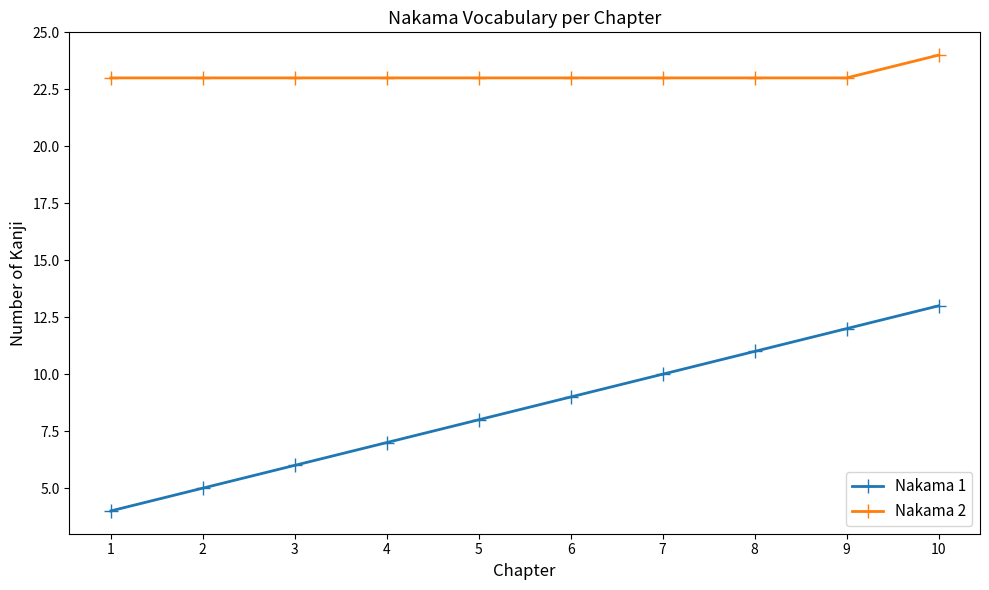

Between 4 and 8, which series saw the biggest shift?

Nakama 1